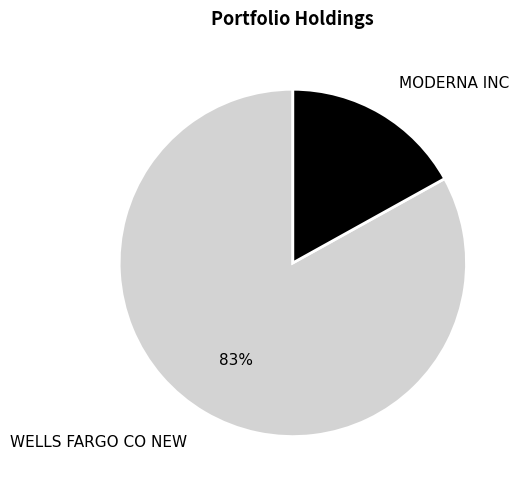

What percentage is the WELLS FARGO CO NEW slice, to the nearest percent?

83%